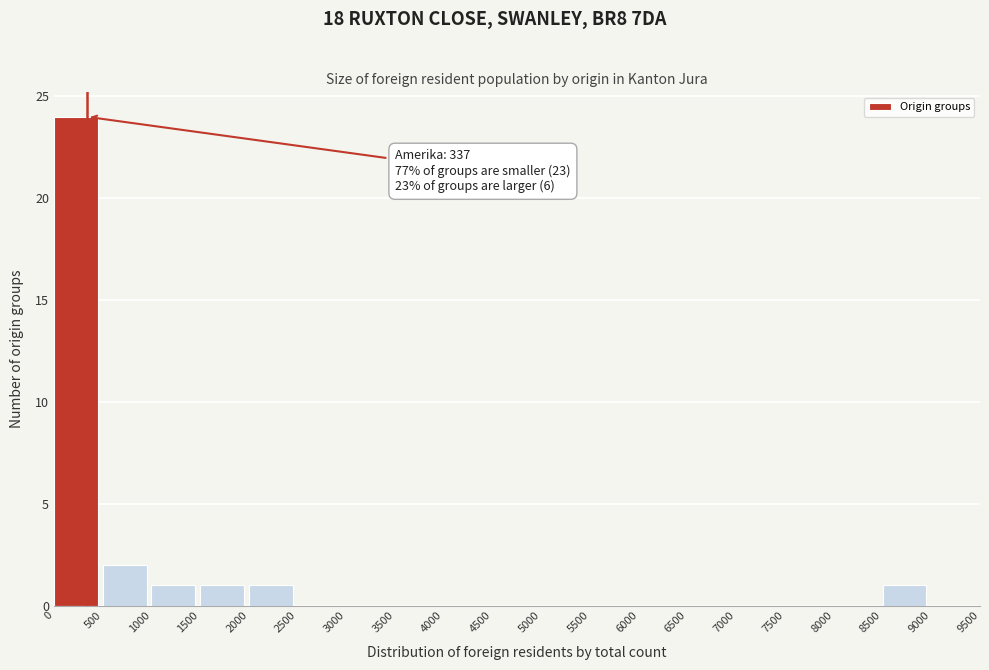

Over which range of the x-axis is the bar tallest?

0 to 500